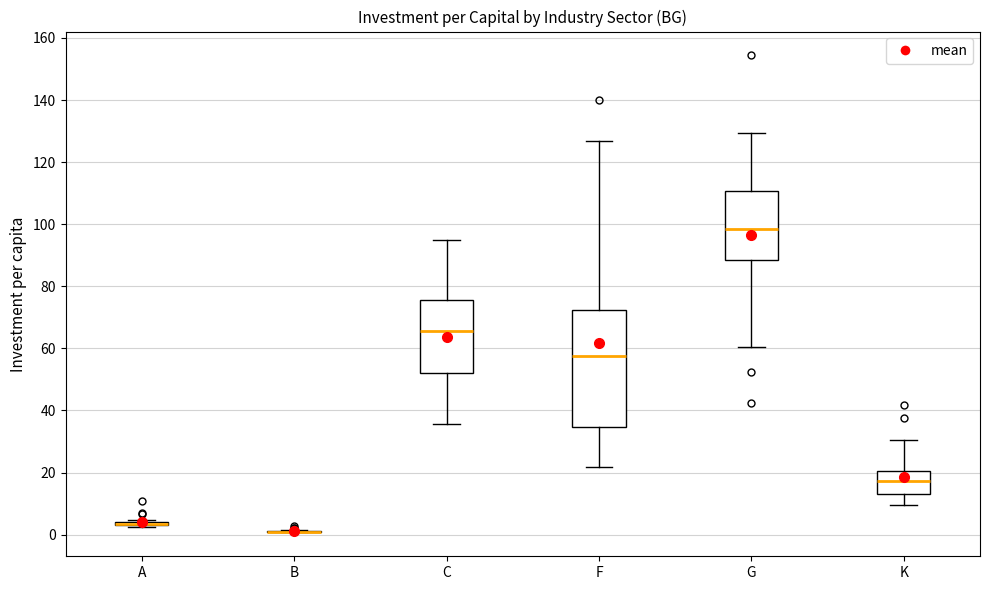

Reading left to right, read every box against the y-axis: the position of its median line, the range the box covers, and the ends of its whiskers. The values are not printed on the chart, so give them approximately, as read against the axis.

A: box collapsed to a line at 4, whiskers 2 to 4
B: box collapsed to a line at 0, whiskers 0 to 2
C: median 66, box 52 to 76, whiskers 36 to 96
F: median 58, box 34 to 72, whiskers 22 to 126
G: median 98, box 88 to 110, whiskers 60 to 130
K: median 18, box 14 to 20, whiskers 10 to 30